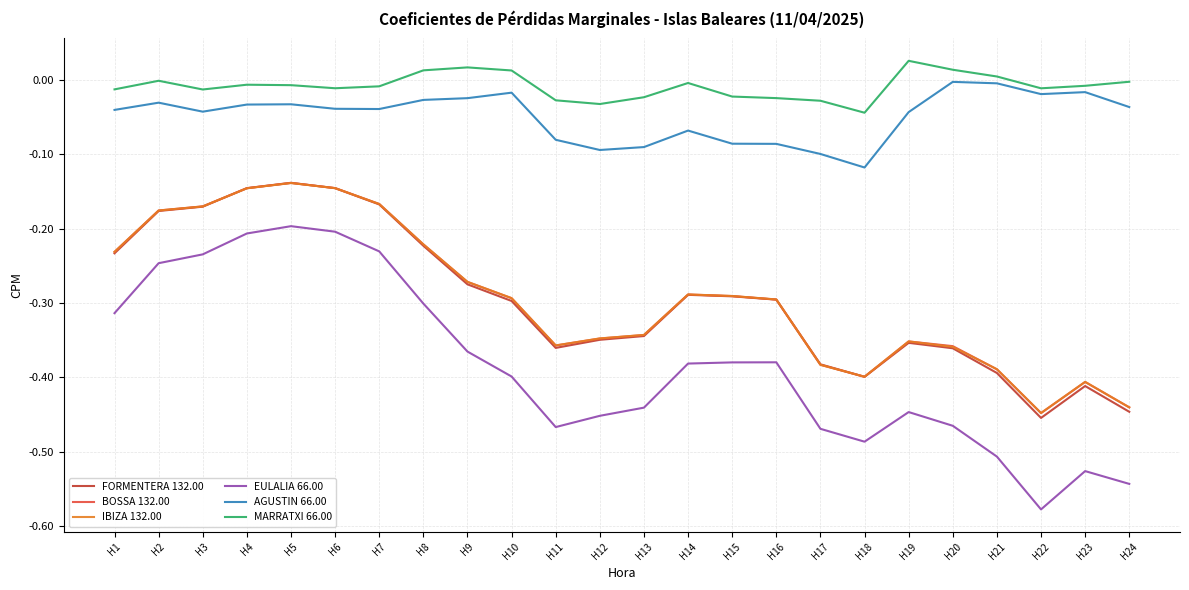

Is the value of FORMENTERA 132.00 at H18 greater than the value of EULALIA 66.00 at H18?

Yes